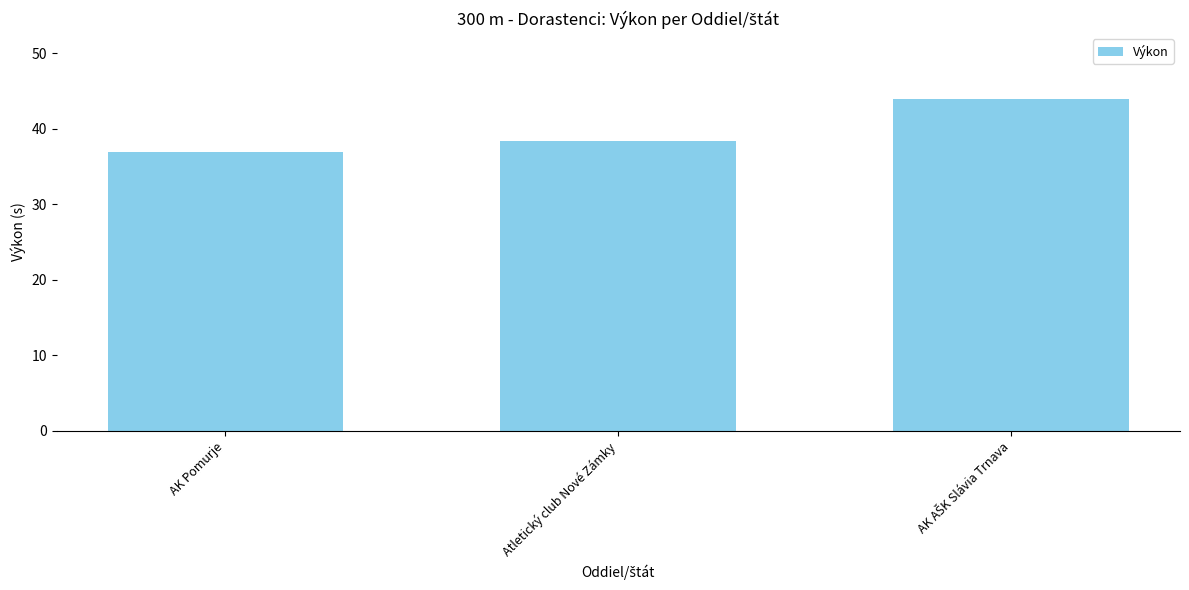

Does the chart contain any negative values?

No